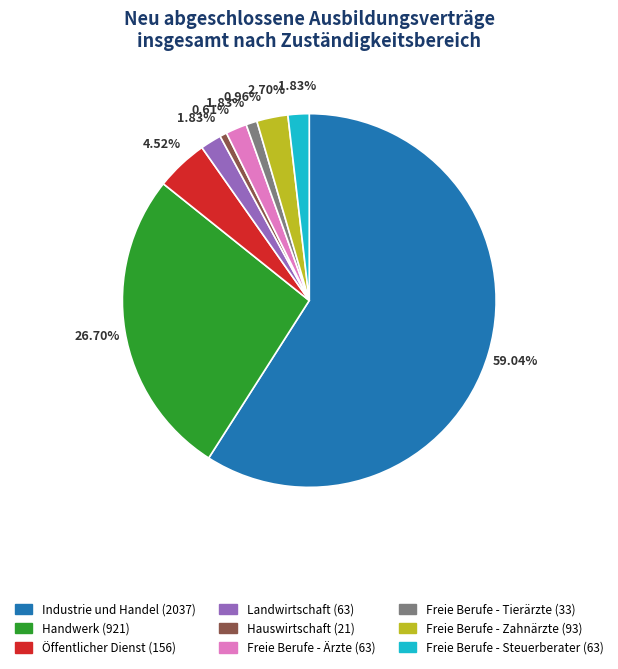

To the nearest percent, what is the difference between the Industrie und Handel and Freie Berufe - Tierärzte slice percentages?

58%